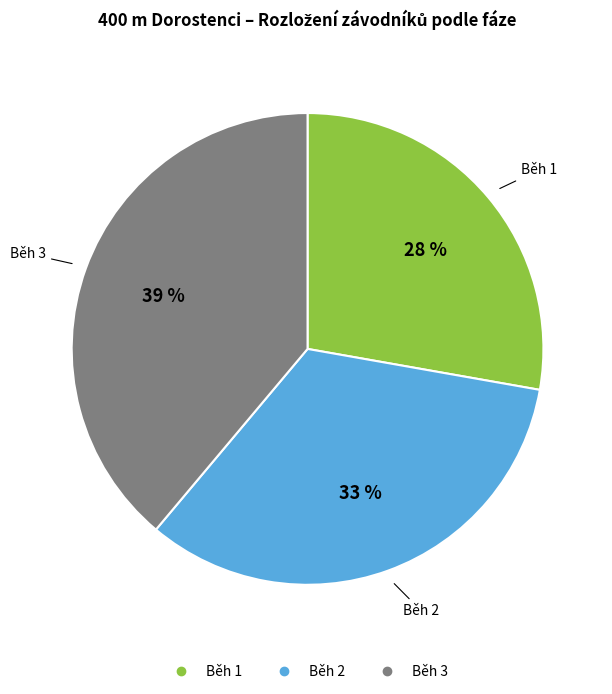

What percentage is the Běh 3 slice, to the nearest percent?

39%